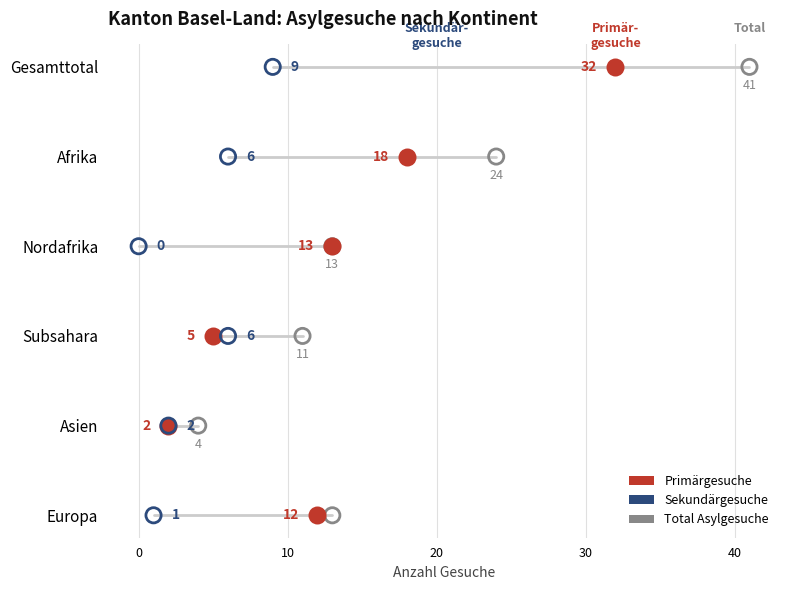

Which series has the largest Y range (max minus min)?

Total Asylgesuche